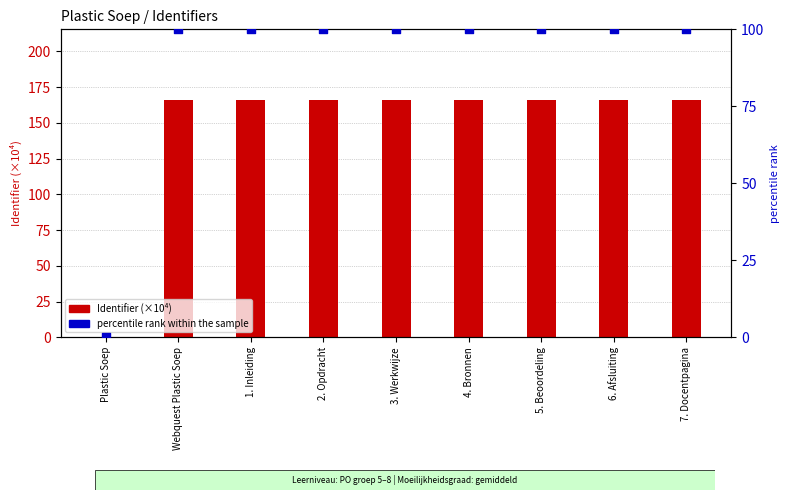

Which series has the widest spread of Y values?

Identifier (×10⁴)